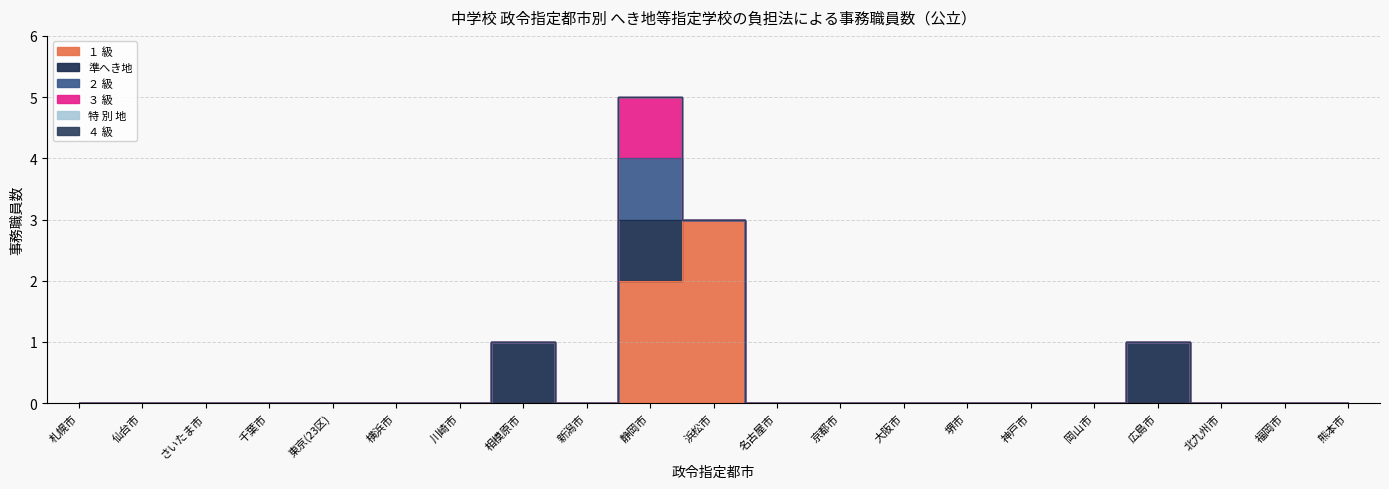

Reading right to left, what are all the values shown in this chart?

１ 級: 熊本市=0	福岡市=0	北九州市=0	広島市=0	岡山市=0	神戸市=0	堺市=0	大阪市=0	京都市=0	名古屋市=0	浜松市=3	静岡市=2	新潟市=0	相模原市=0	川崎市=0	横浜市=0	東京(23区)=0	千葉市=0	さいたま市=0	仙台市=0	札幌市=0
準へき地: 熊本市=0	福岡市=0	北九州市=0	広島市=1	岡山市=0	神戸市=0	堺市=0	大阪市=0	京都市=0	名古屋市=0	浜松市=0	静岡市=1	新潟市=0	相模原市=1	川崎市=0	横浜市=0	東京(23区)=0	千葉市=0	さいたま市=0	仙台市=0	札幌市=0
２ 級: 熊本市=0	福岡市=0	北九州市=0	広島市=0	岡山市=0	神戸市=0	堺市=0	大阪市=0	京都市=0	名古屋市=0	浜松市=0	静岡市=1	新潟市=0	相模原市=0	川崎市=0	横浜市=0	東京(23区)=0	千葉市=0	さいたま市=0	仙台市=0	札幌市=0
３ 級: 熊本市=0	福岡市=0	北九州市=0	広島市=0	岡山市=0	神戸市=0	堺市=0	大阪市=0	京都市=0	名古屋市=0	浜松市=0	静岡市=1	新潟市=0	相模原市=0	川崎市=0	横浜市=0	東京(23区)=0	千葉市=0	さいたま市=0	仙台市=0	札幌市=0
特 別 地: 熊本市=0	福岡市=0	北九州市=0	広島市=0	岡山市=0	神戸市=0	堺市=0	大阪市=0	京都市=0	名古屋市=0	浜松市=0	静岡市=0	新潟市=0	相模原市=0	川崎市=0	横浜市=0	東京(23区)=0	千葉市=0	さいたま市=0	仙台市=0	札幌市=0
４ 級: 熊本市=0	福岡市=0	北九州市=0	広島市=0	岡山市=0	神戸市=0	堺市=0	大阪市=0	京都市=0	名古屋市=0	浜松市=0	静岡市=0	新潟市=0	相模原市=0	川崎市=0	横浜市=0	東京(23区)=0	千葉市=0	さいたま市=0	仙台市=0	札幌市=0